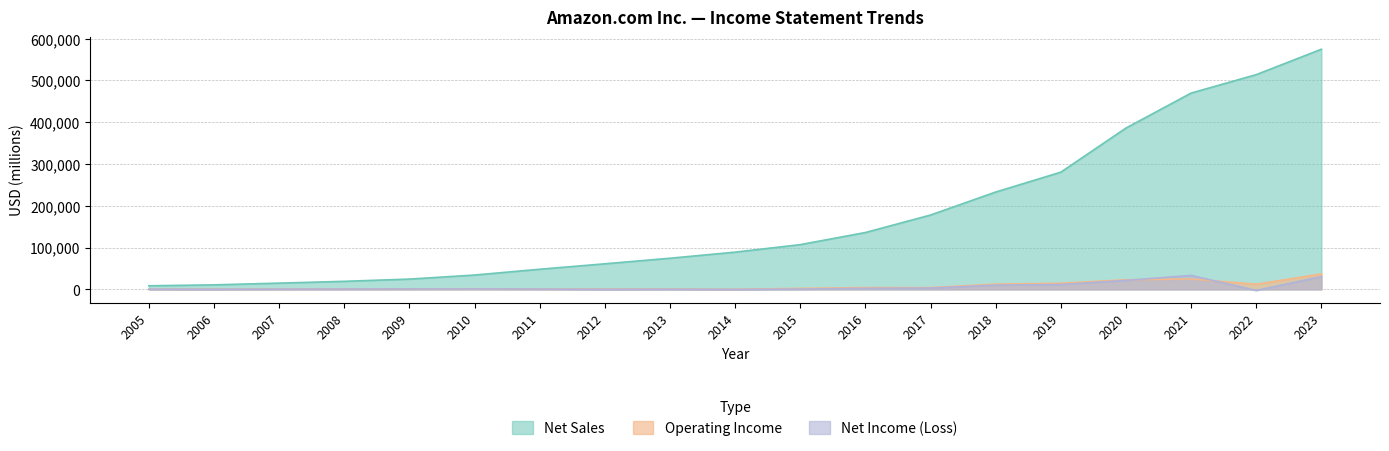

How many lines are shown in the chart?

3